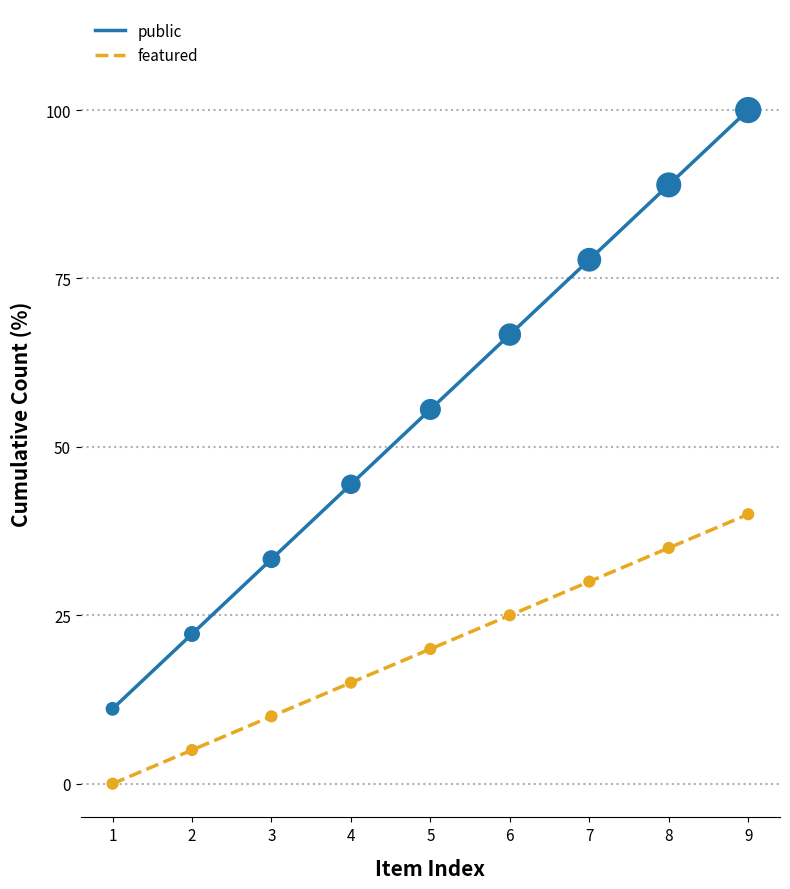

Which series changed the most between 3 and 7?

public